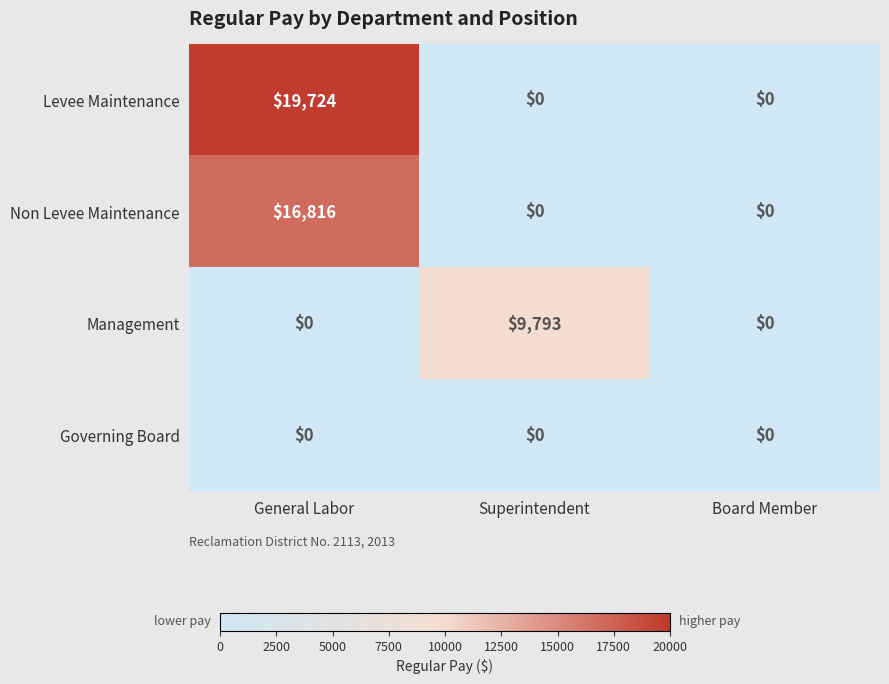

At which category does the chart reach its peak across all series?

General Labor